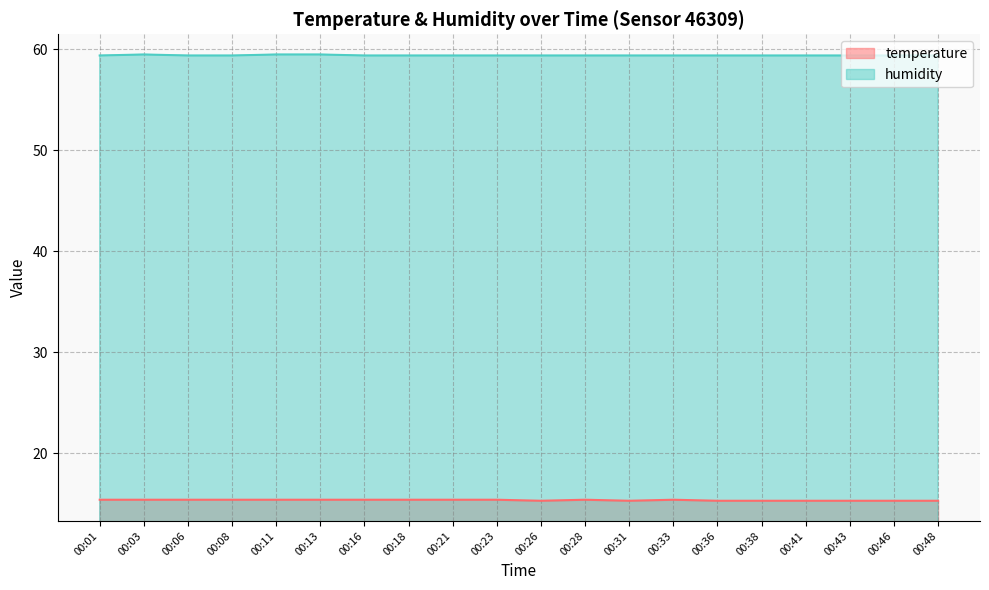

Reading left to right, extract all data points from this chart.

temperature: 00:01=15.4	00:03=15.4	00:06=15.4	00:08=15.4	00:11=15.4	00:13=15.4	00:16=15.4	00:18=15.4	00:21=15.4	00:23=15.4	00:26=15.3	00:28=15.4	00:31=15.3	00:33=15.4	00:36=15.3	00:38=15.3	00:41=15.3	00:43=15.3	00:46=15.3	00:48=15.3
humidity: 00:01=59.4	00:03=59.5	00:06=59.4	00:08=59.4	00:11=59.5	00:13=59.5	00:16=59.4	00:18=59.4	00:21=59.4	00:23=59.4	00:26=59.4	00:28=59.4	00:31=59.4	00:33=59.4	00:36=59.4	00:38=59.4	00:41=59.4	00:43=59.4	00:46=59.4	00:48=59.4